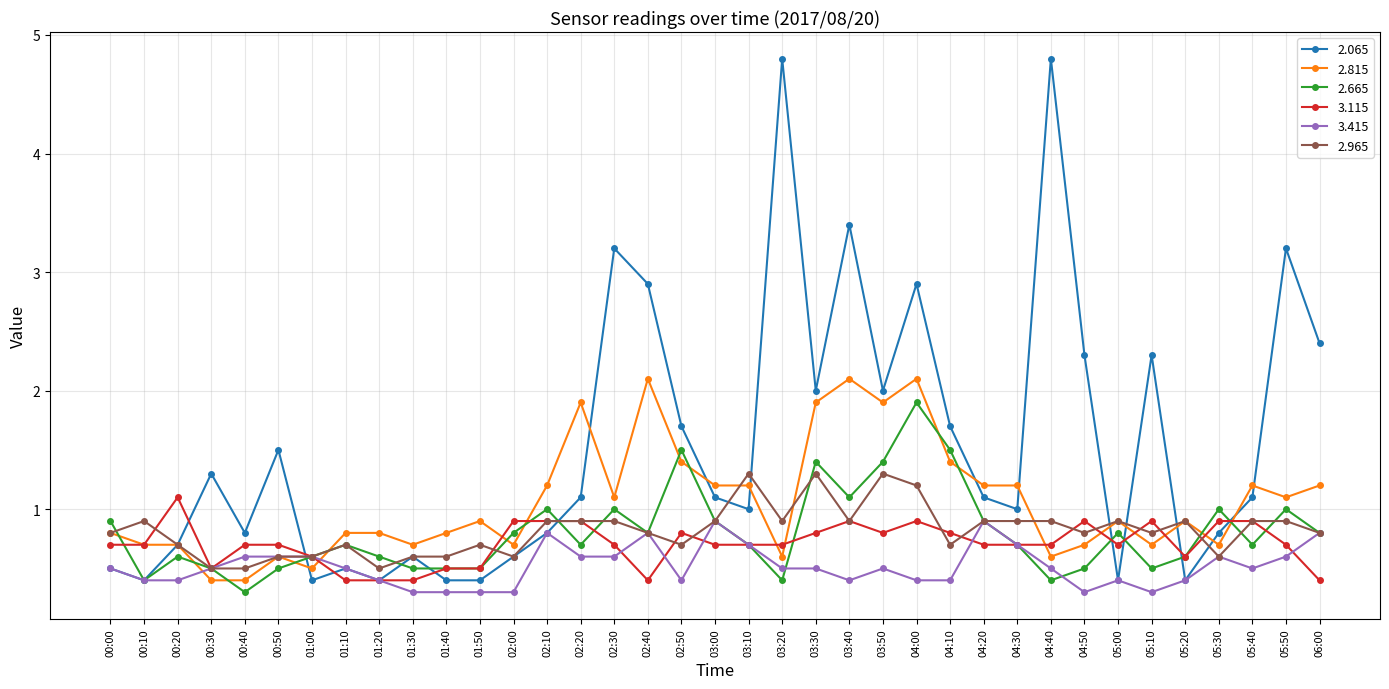

Where is the first local maximum for 2.065?

00:30